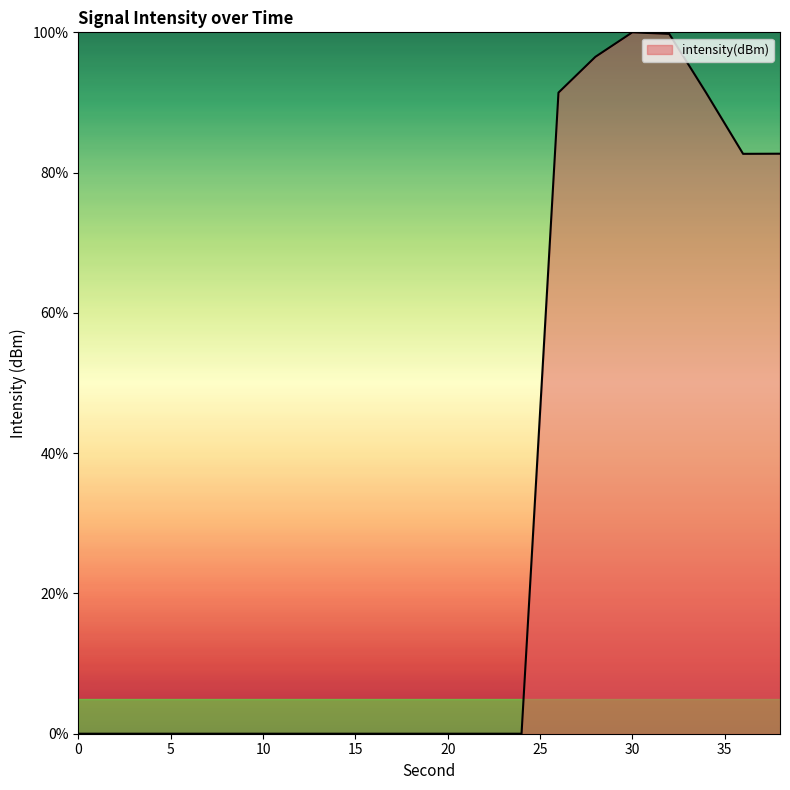

What is the difference between the maximum and minimum values?

100.0